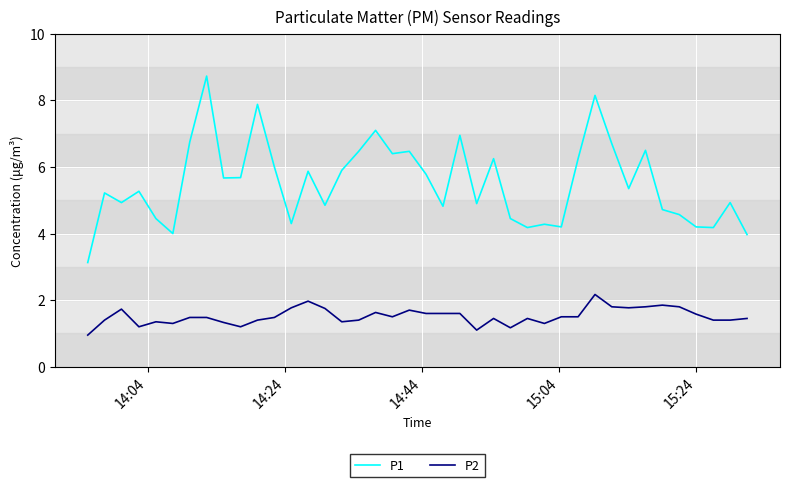

Which series has the largest total across all categories?

P1